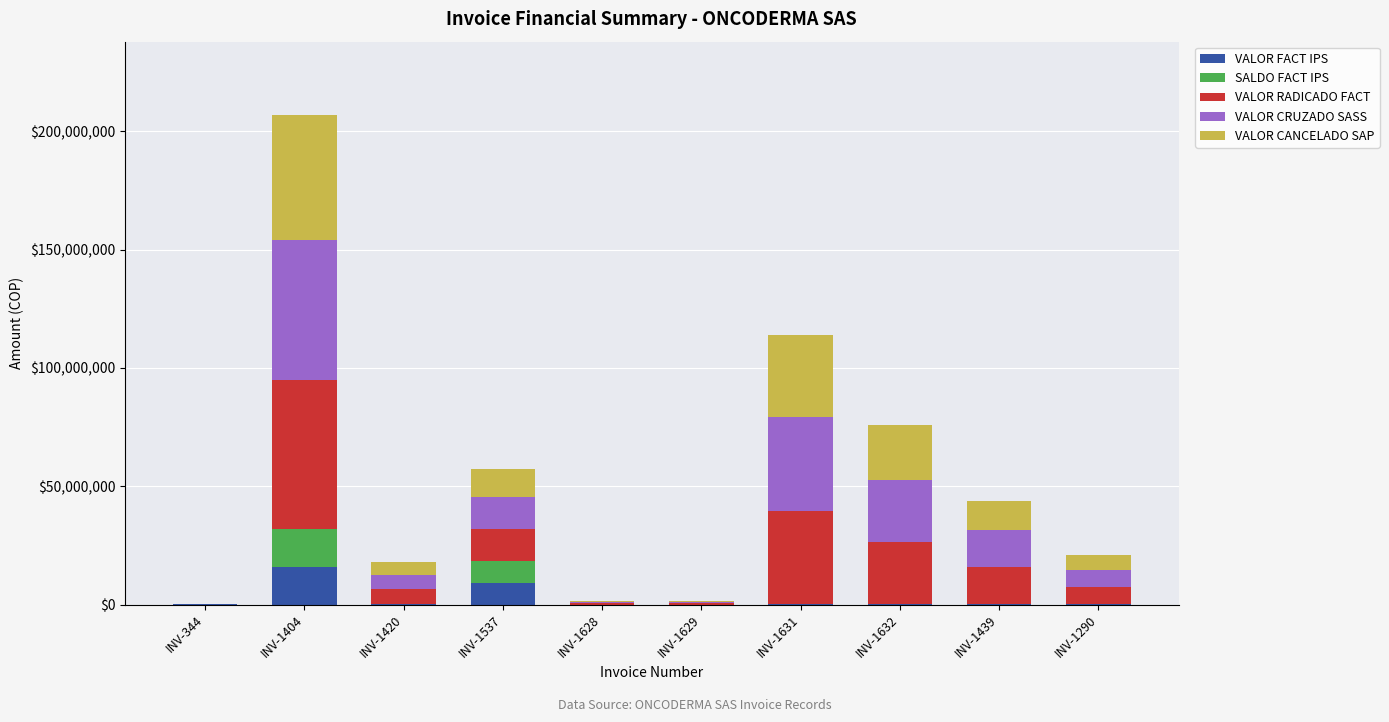

At which category is the sum across all series the highest?

INV-1404